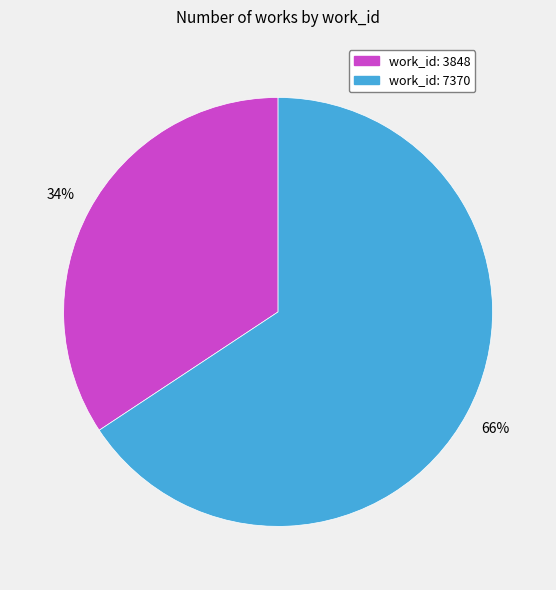

Do work_id: 7370 and work_id: 3848 together represent more than half of the pie?

Yes